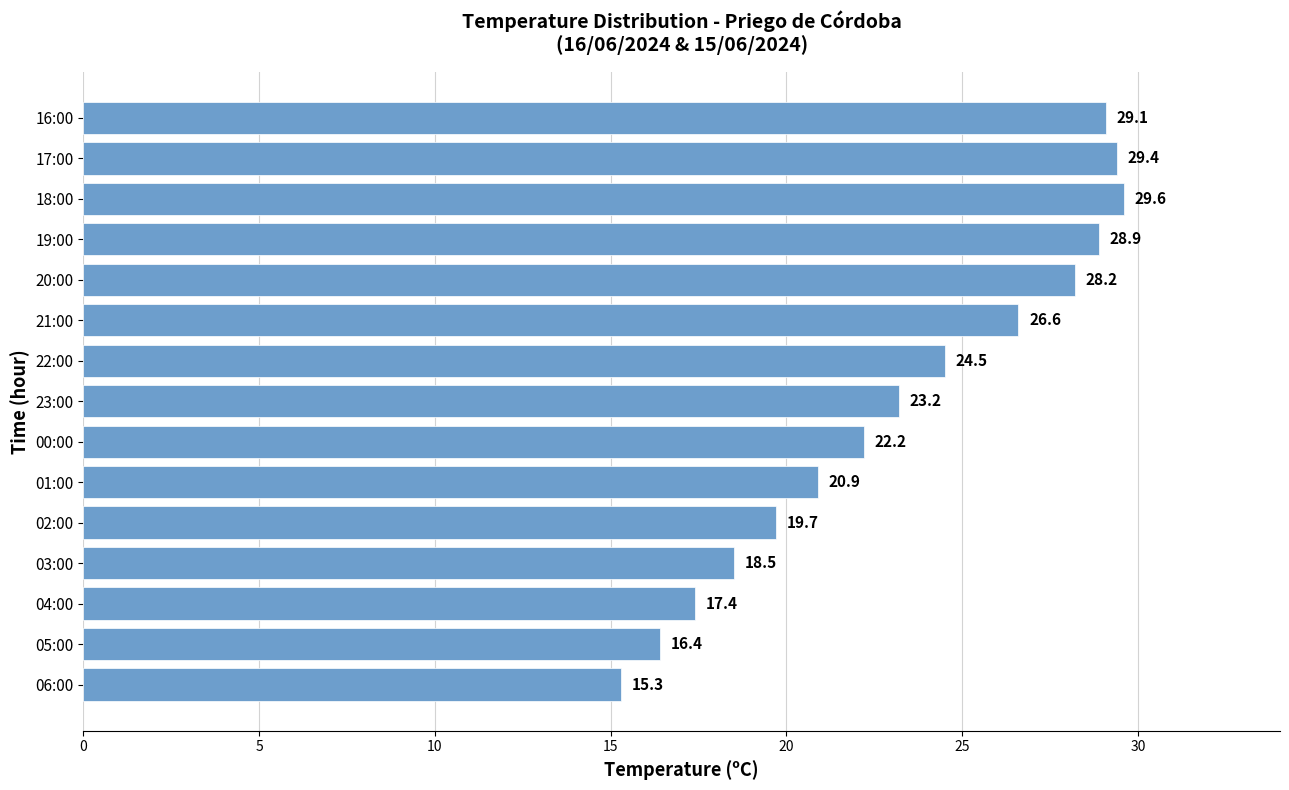

What is the difference between the maximum and minimum values?

14.3